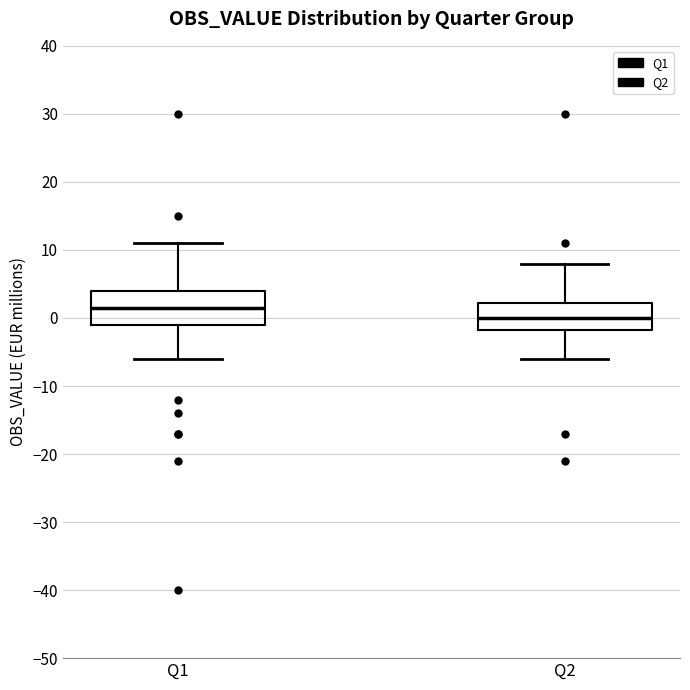

Reading left to right, read every box against the y-axis: the position of its median line, the range the box covers, and the ends of its whiskers. The values are not printed on the chart, so give them approximately, as read against the axis.

Q1: median 2, box -1 to 4, whiskers -6 to 11
Q2: median 0, box -2 to 2, whiskers -6 to 8